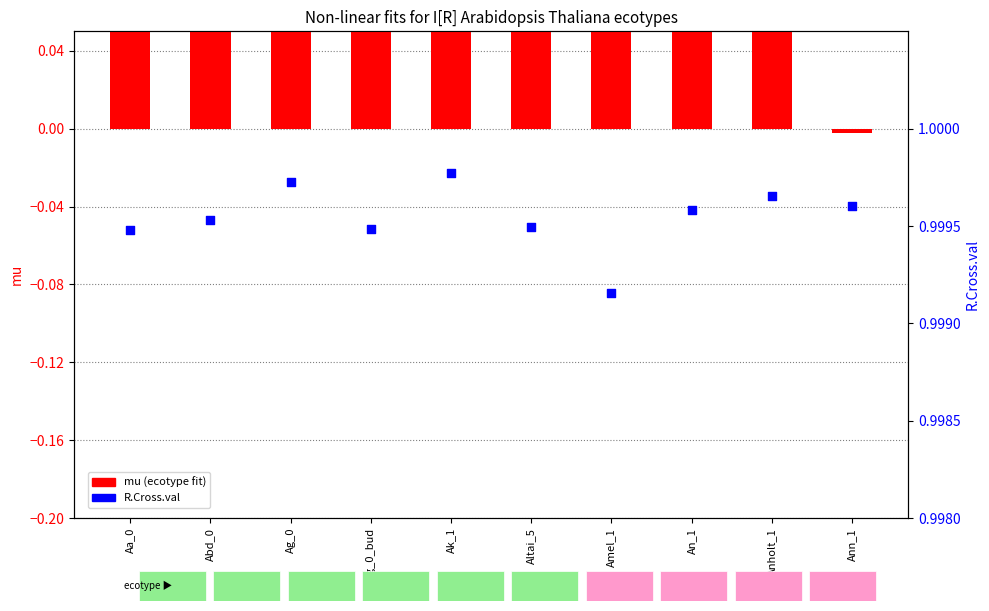

At how many categories does at least one series exceed 0?

10